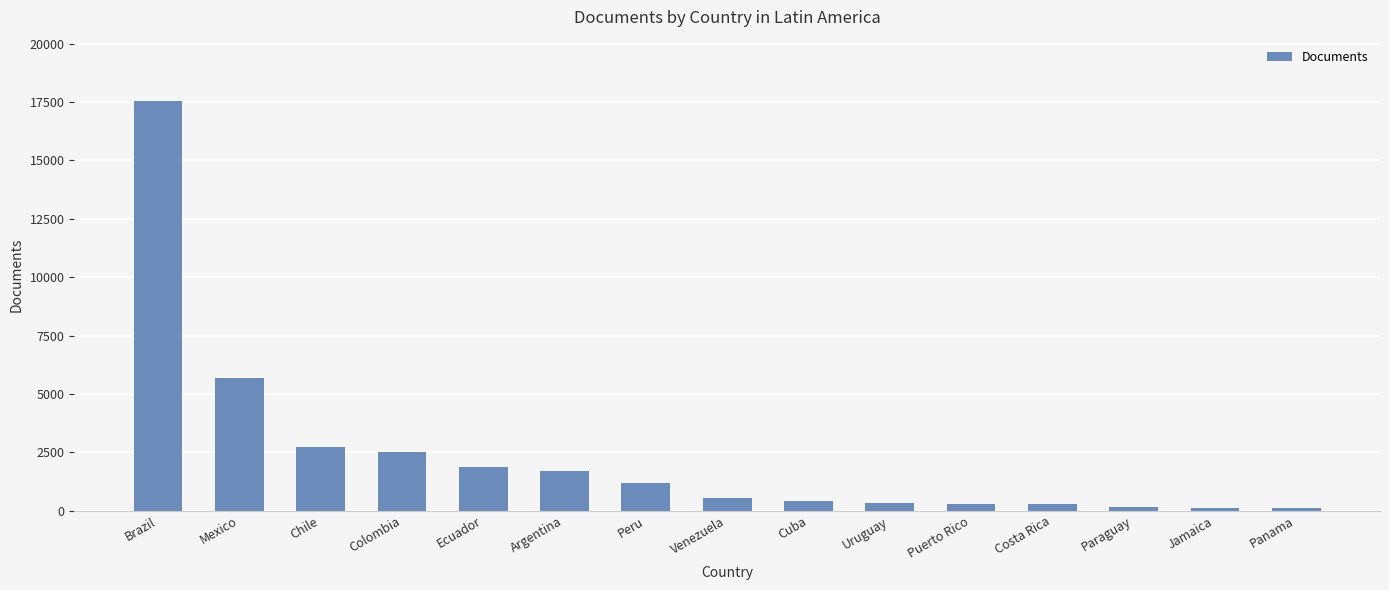

What is the change in value from Colombia to Puerto Rico?

-2211